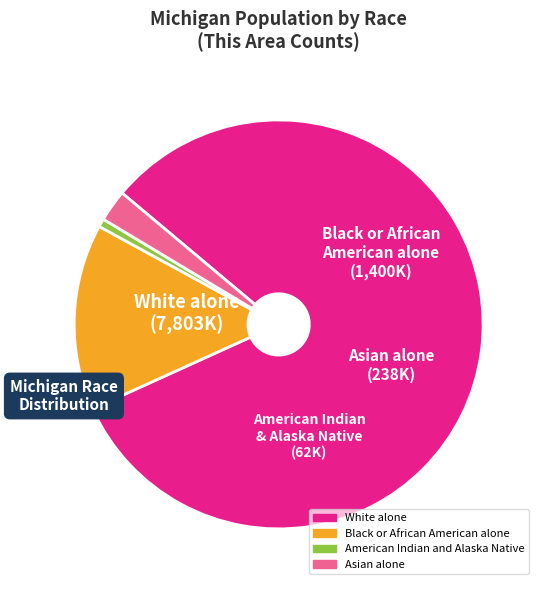

Is there a majority slice in this chart?

Yes